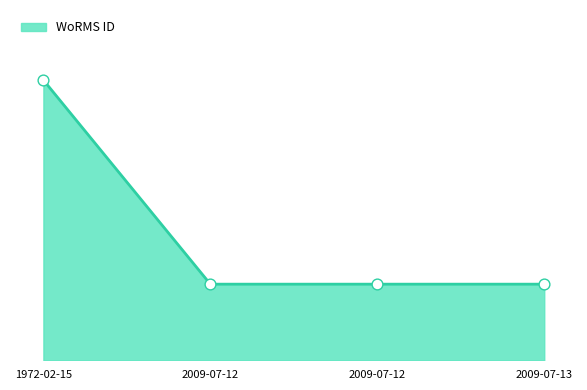

Is this an area chart (filled region under the line)?

Yes